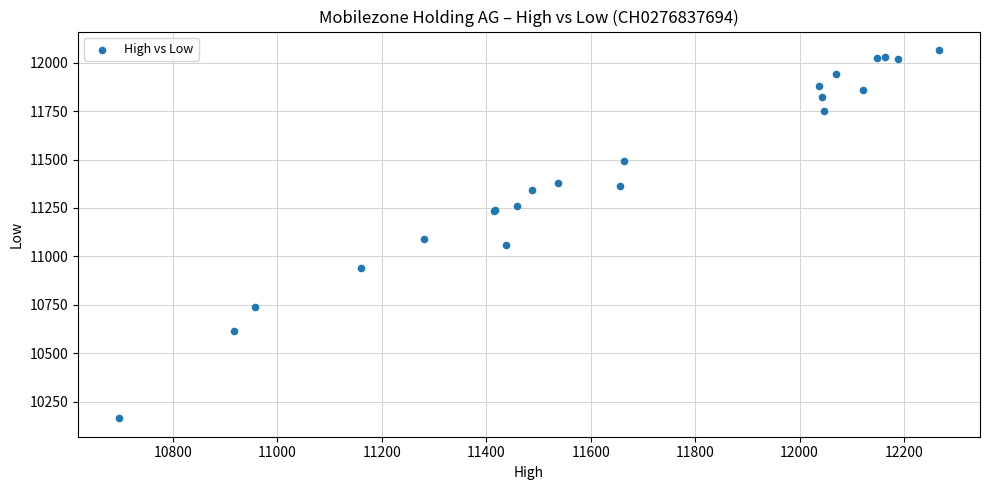

What Y value in the scatter plot is closest to 11115?

11088